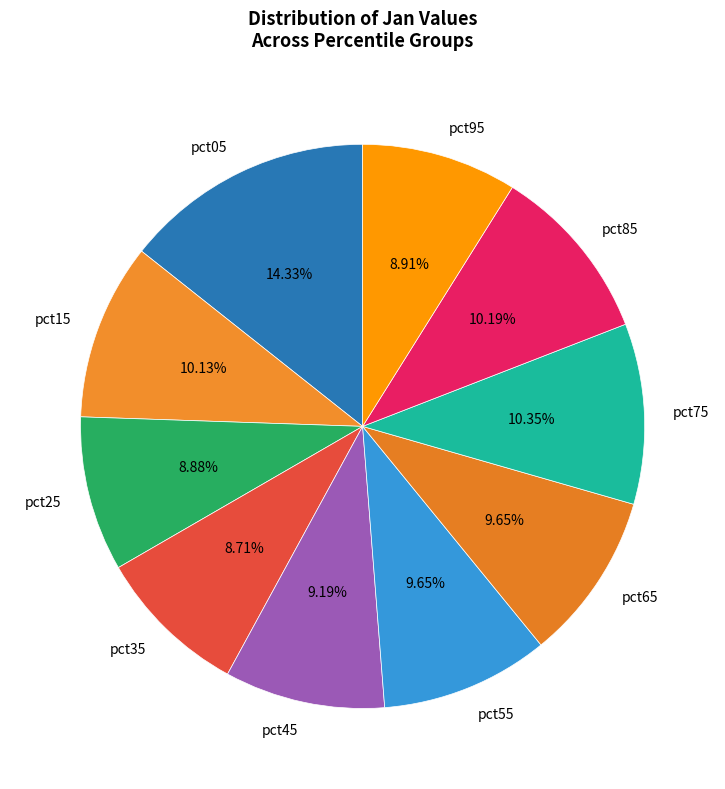

Do pct95 and pct75 together represent more than half of the pie?

No